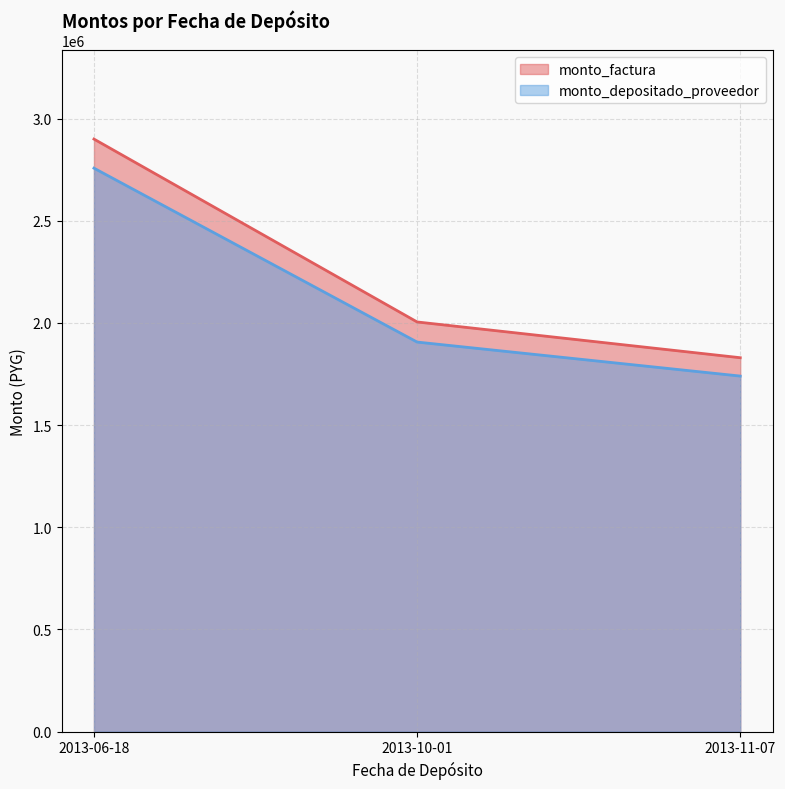

Between 2013-10-01 and 2013-11-07, which series saw the biggest shift?

monto_factura